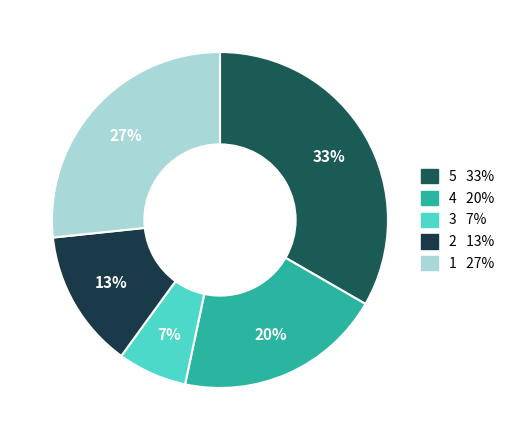

How many slices are in this pie chart?

5